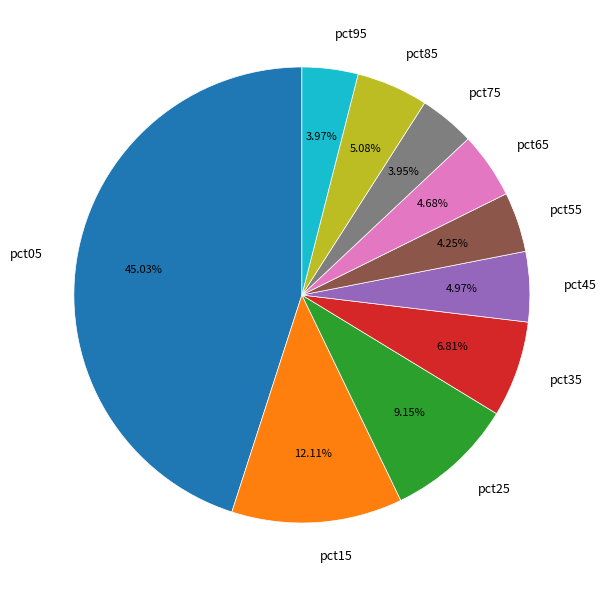

What percentage is NOT represented by pct65?

95.3%